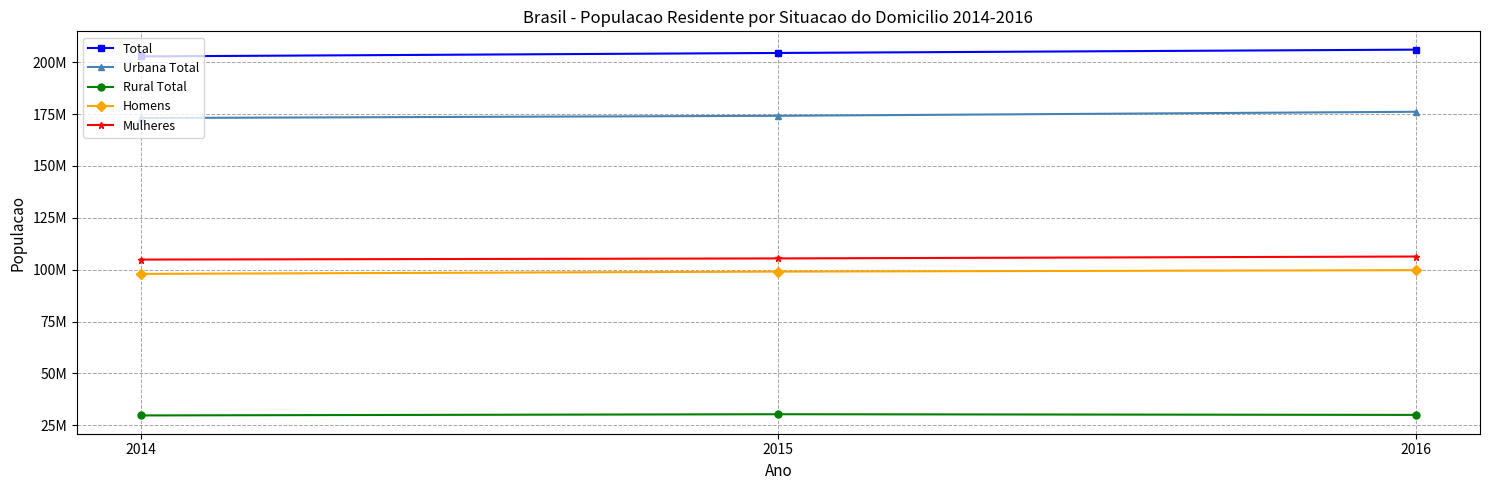

The Total series shows 202826550 at 2014. True or false?

True